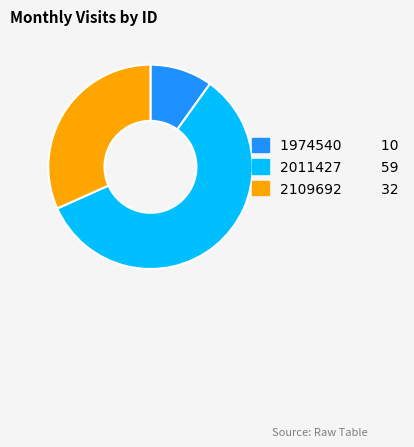

What is the smallest slice in the pie chart?

1974540